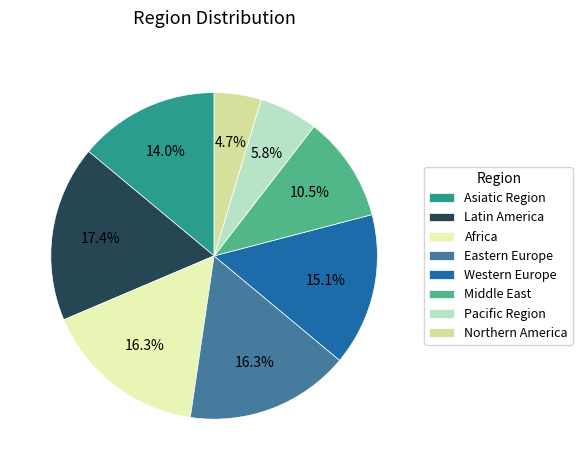

Which has a higher value, Middle East or Asiatic Region?

Asiatic Region